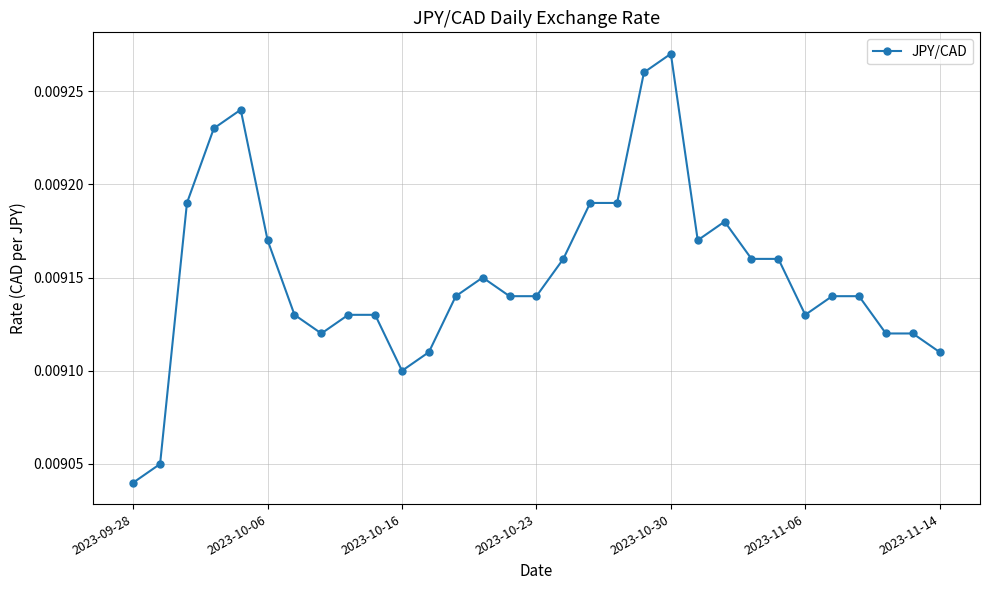

Count the number of categories in the chart.

31